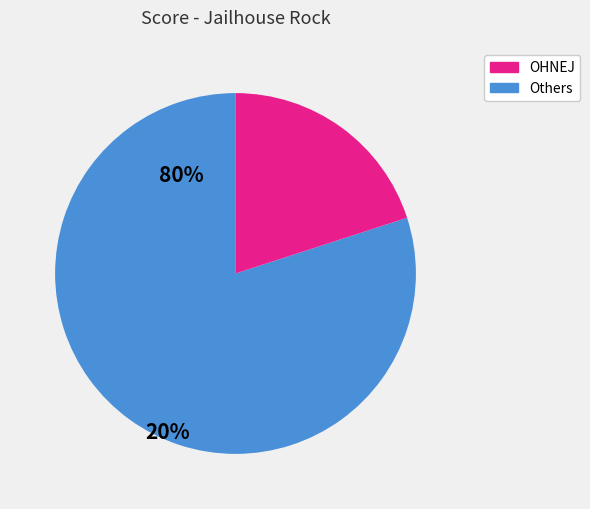

Is there a majority slice in this chart?

Yes